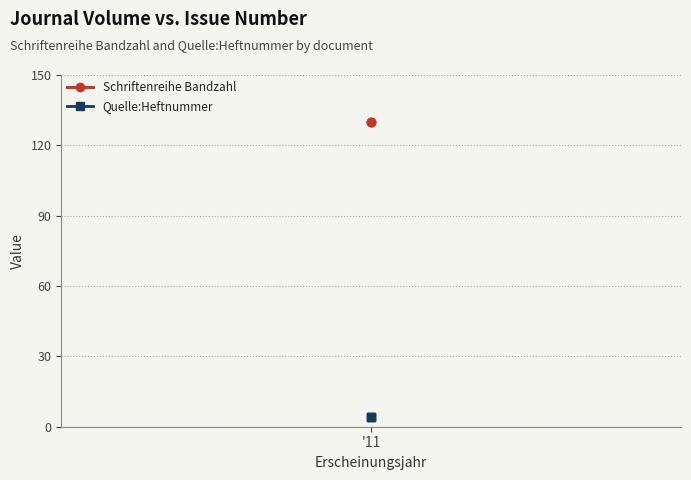

Read the Quelle:Heftnummer value at '11.

4